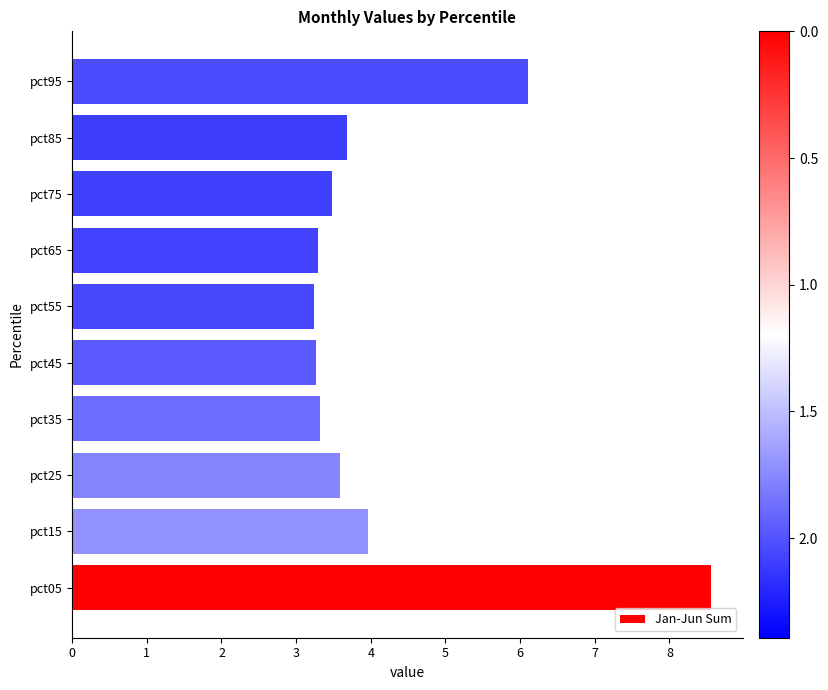

What is the difference between the maximum and minimum values?

5.3